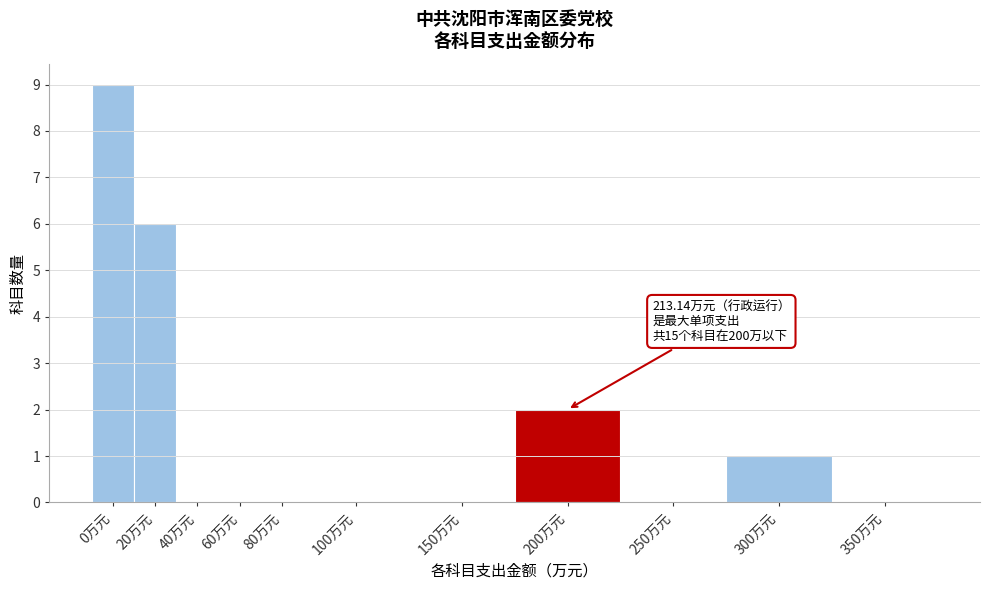

Reading left to right, extract all data points from this chart.

0万元=9	20万元=6	40万元=0	60万元=0	80万元=0	100万元=0	150万元=0	200万元=2	250万元=0	300万元=1	350万元=0